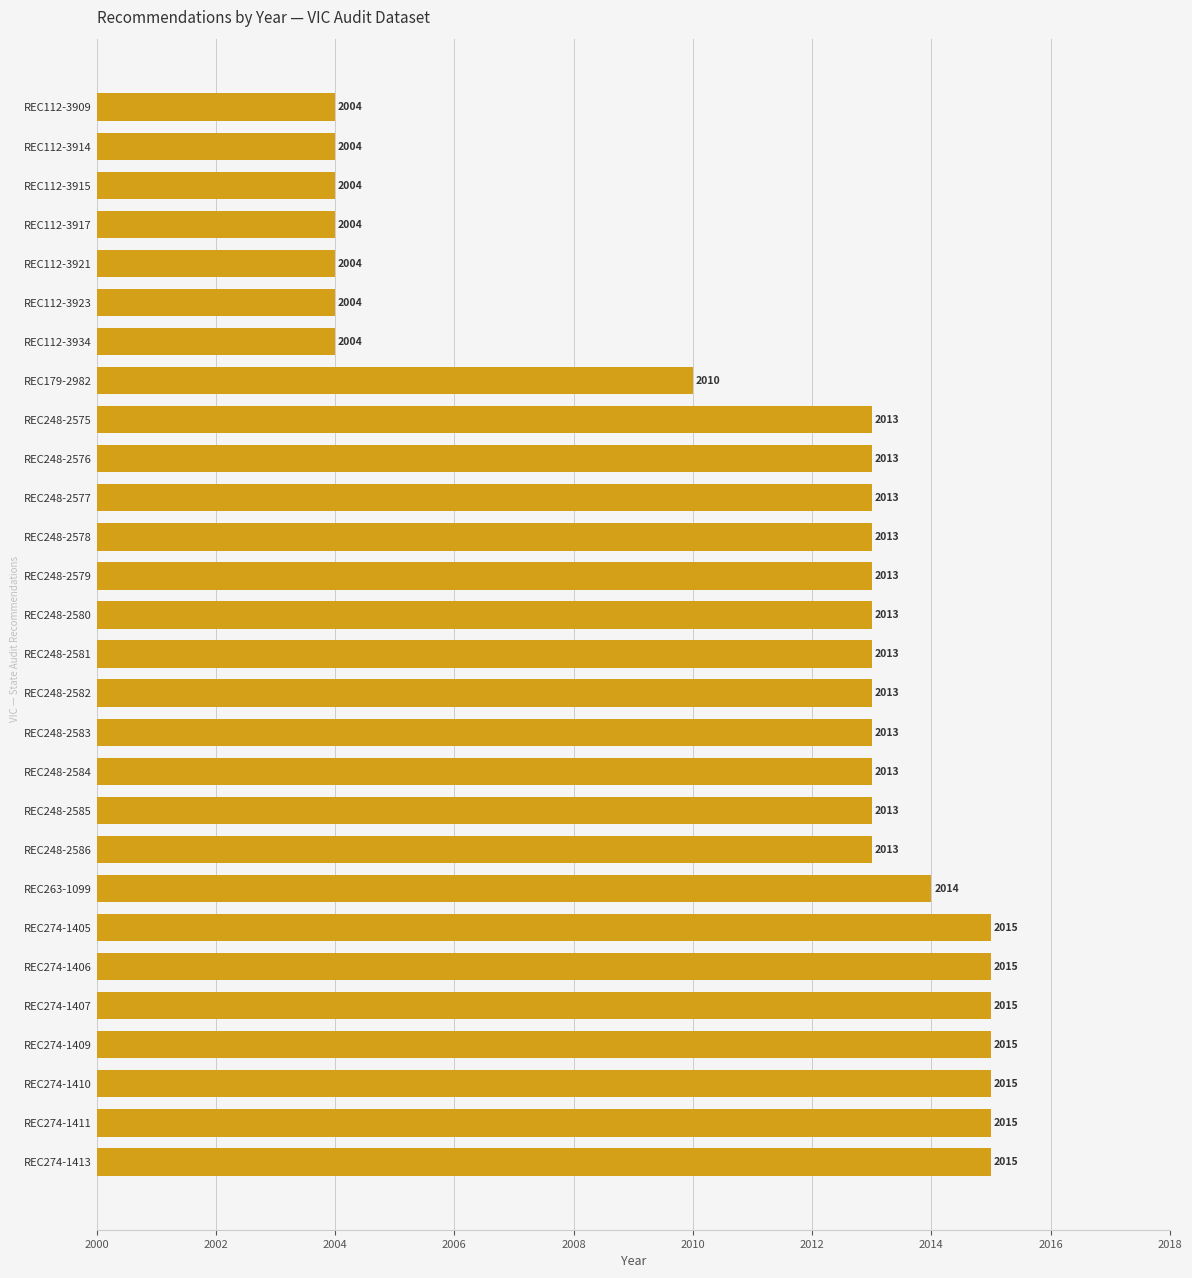

How many distinct data groups are displayed?

1